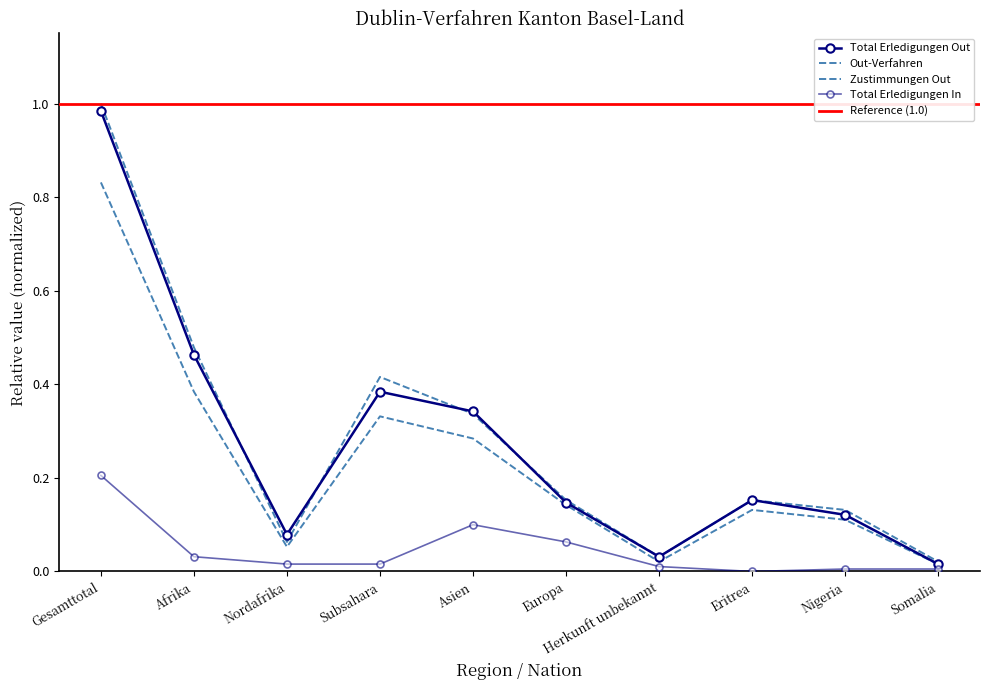

True or false: Total Erledigungen In has more than 1 points higher than both neighbors.

False